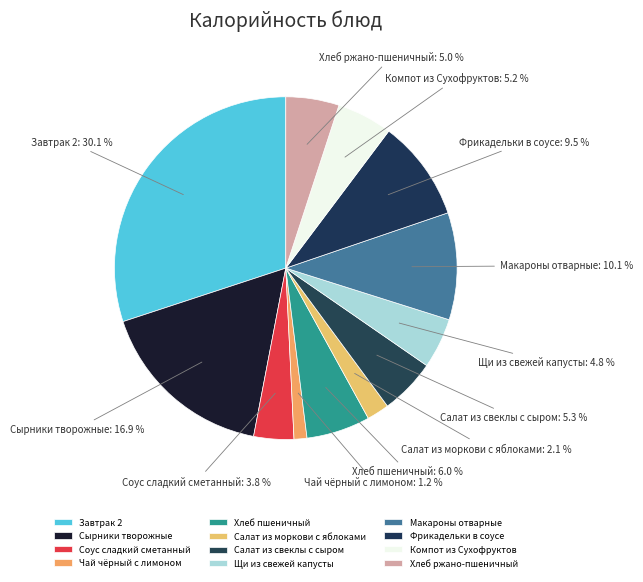

To the nearest percent, what percentage of the pie is Салат из моркови с яблоками?

2%